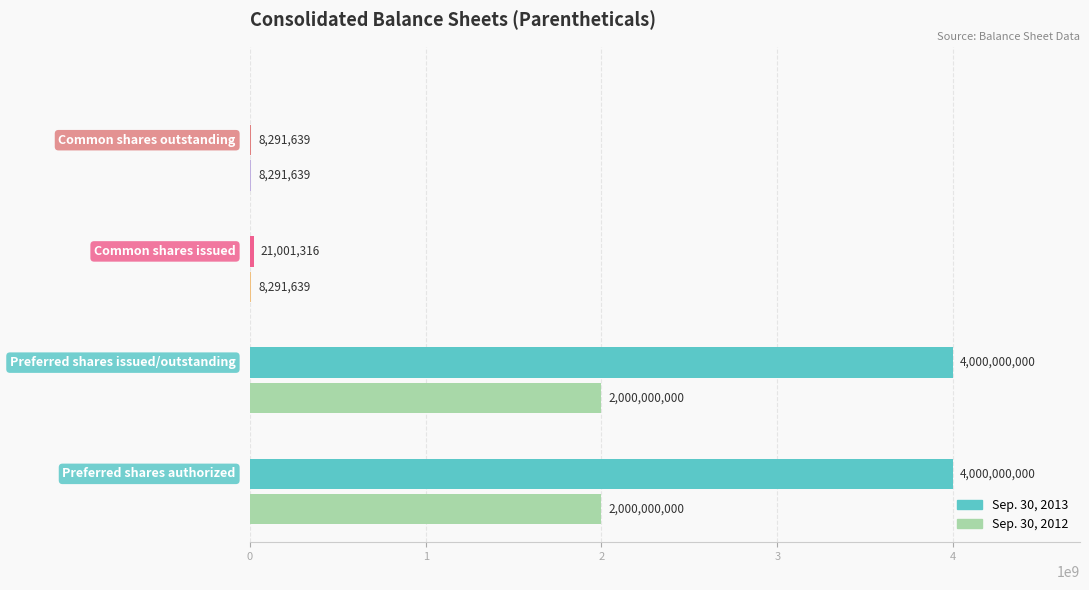

What are all the series names shown in the legend?

Sep. 30, 2013, Sep. 30, 2012